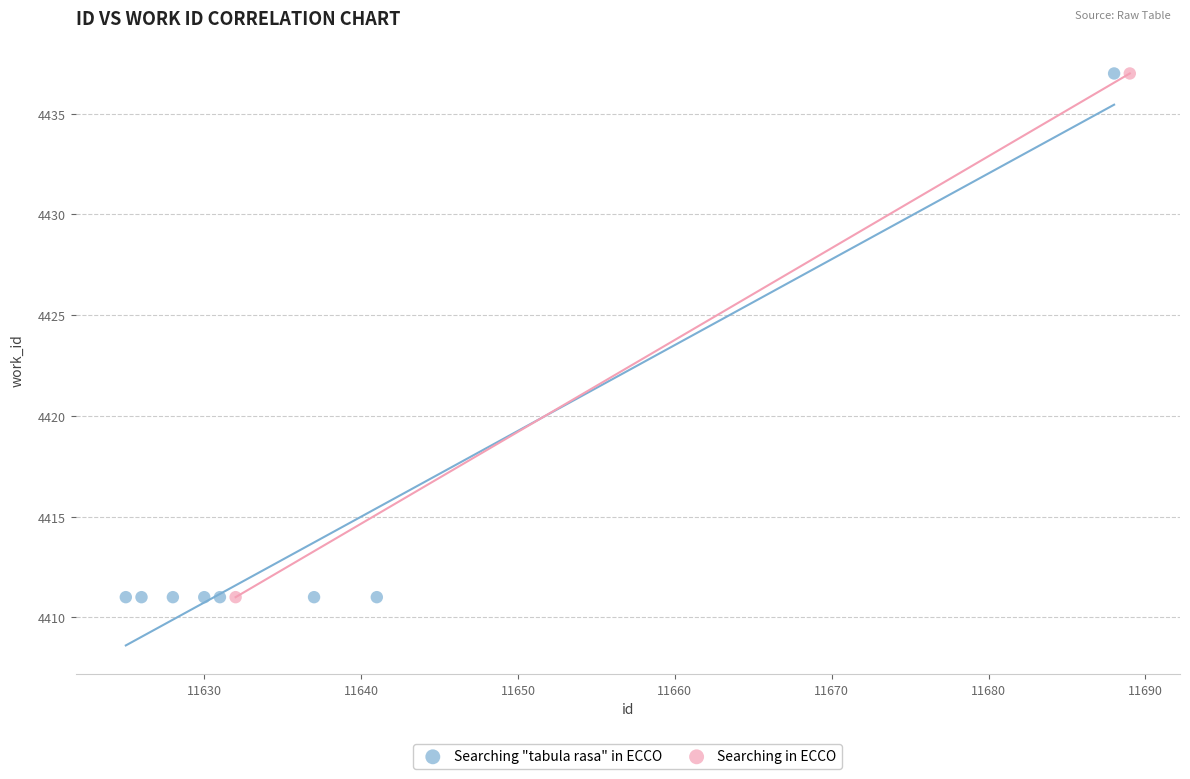

What are all the series names shown in the legend?

Searching "tabula rasa" in ECCO, Searching in ECCO